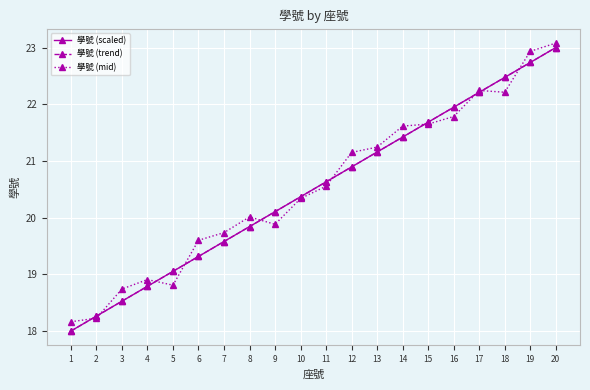

What is the difference between the maximum and minimum values in the 學號 (mid) series?

4.9